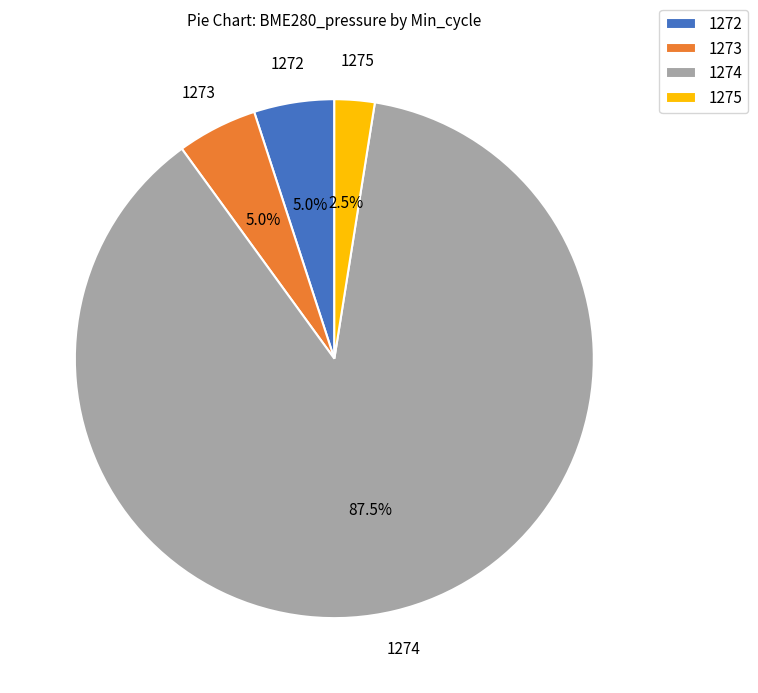

Is there any slice that represents more than half of the pie?

Yes